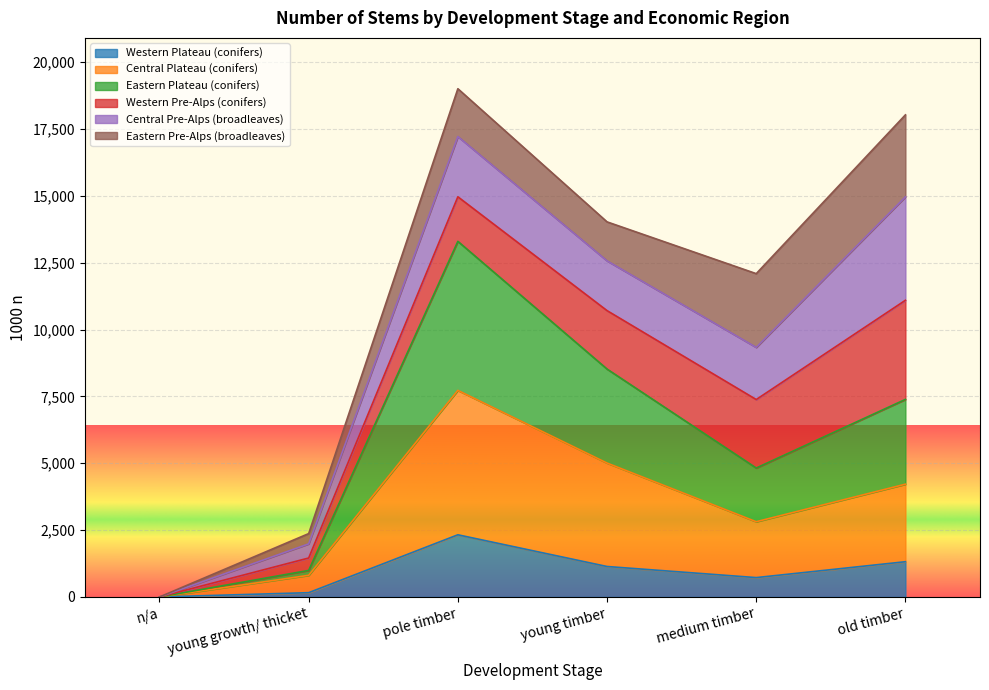

Which series has the largest total across all categories?

Eastern Plateau (conifers)